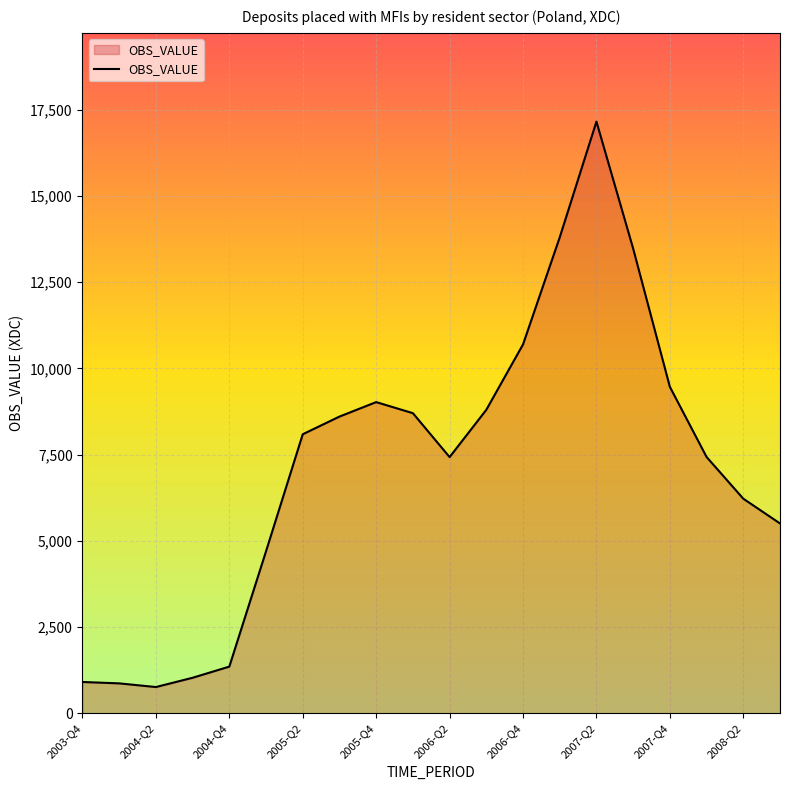

What is the maximum value shown in the chart?

17157.8